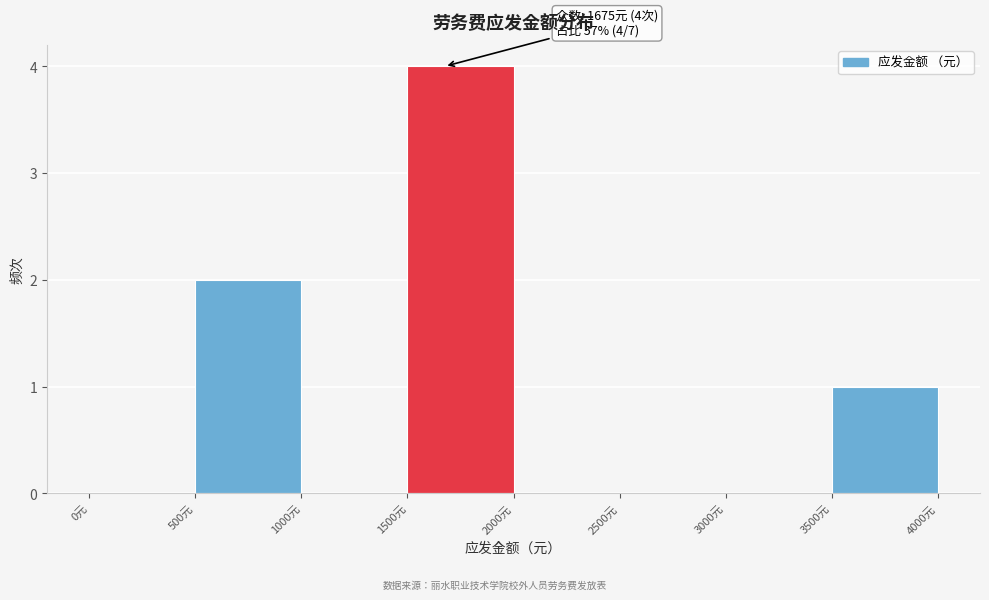

Which range on the x-axis has the tallest bar?

1500 to 2000